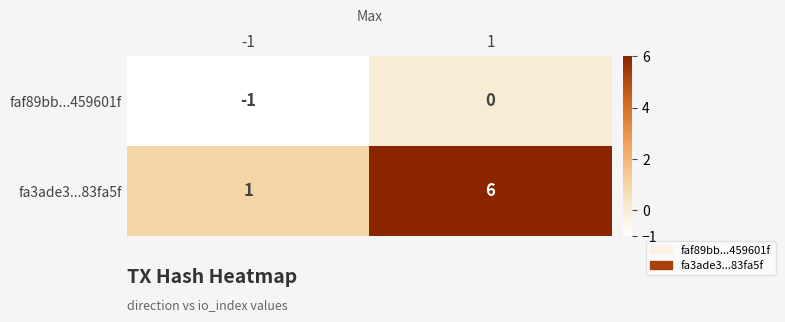

What is the average value of the fa3ade3...83fa5f series?

4